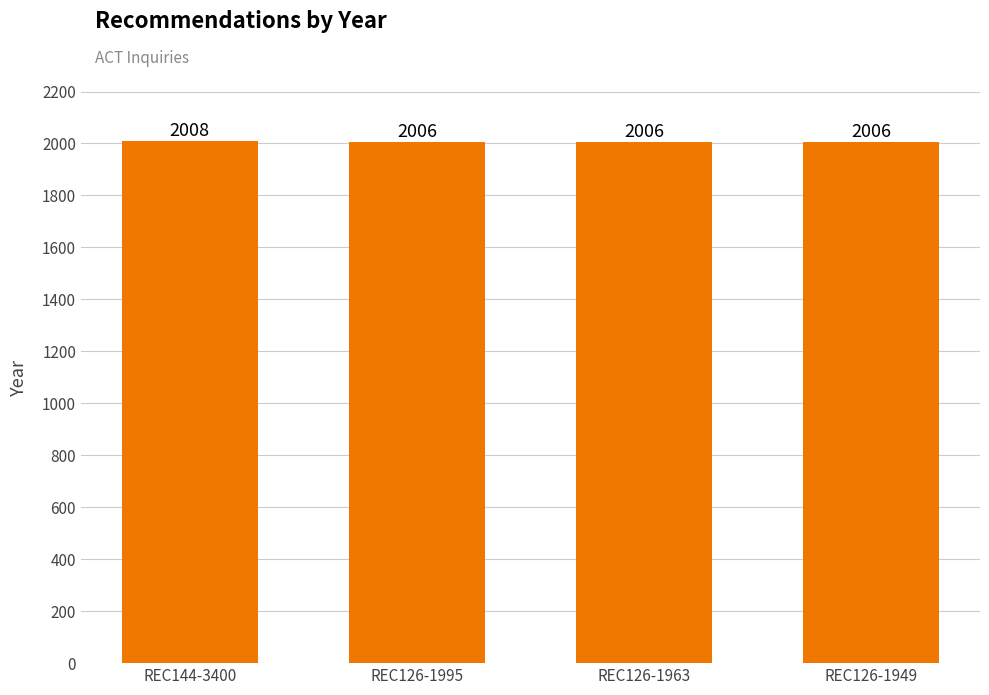

True or false: the data shows 1392 at REC126-1995.

False